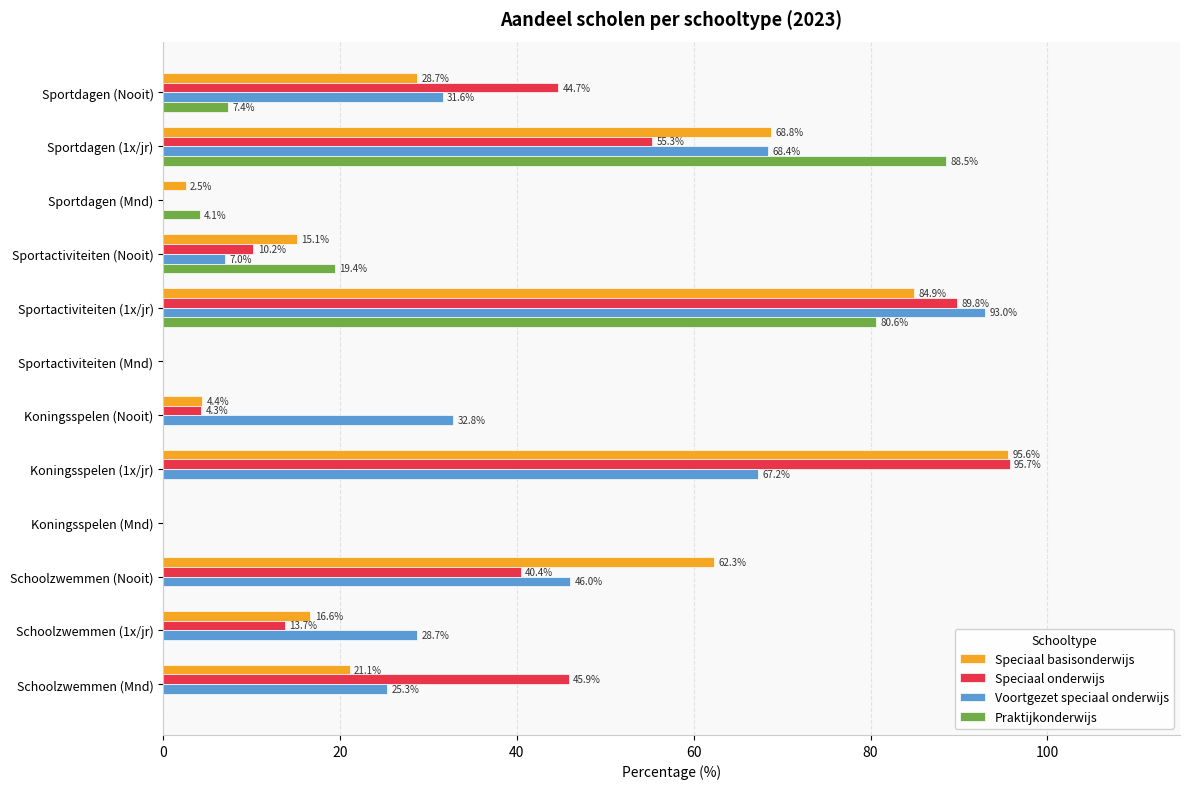

At which category is the sum across all series the highest?

Sportactiviteiten (1x/jr)